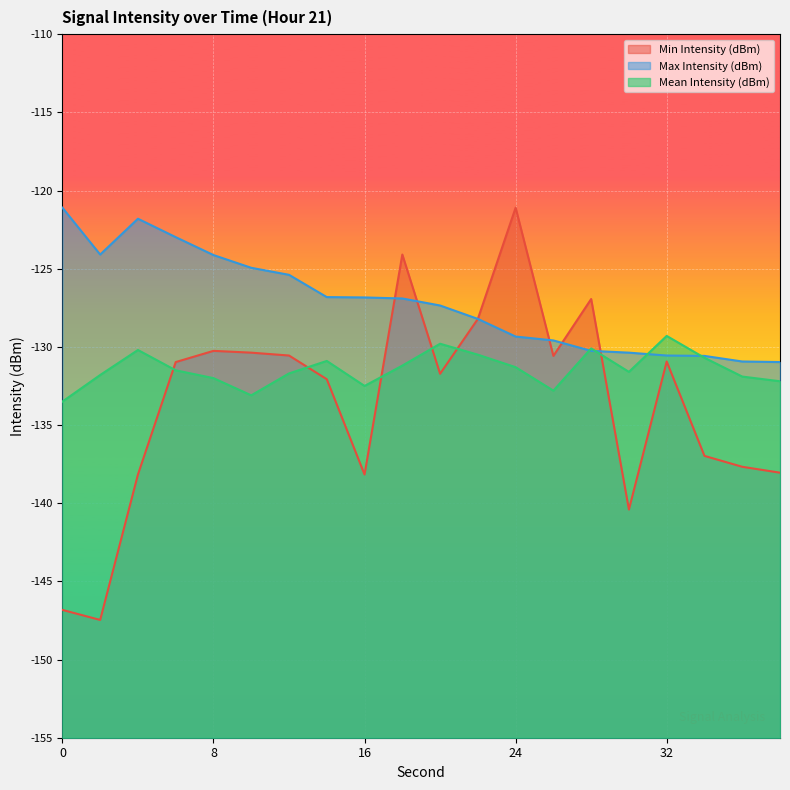

At which category does Max Intensity (dBm) reach its first local valley?

2